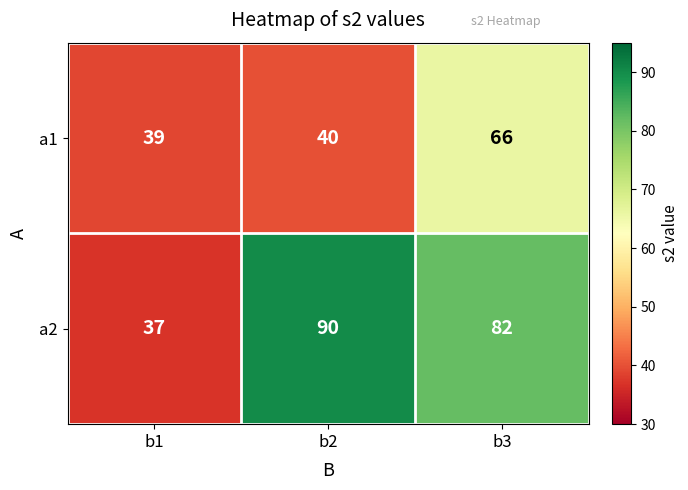

Which category has the highest value across all series?

b2